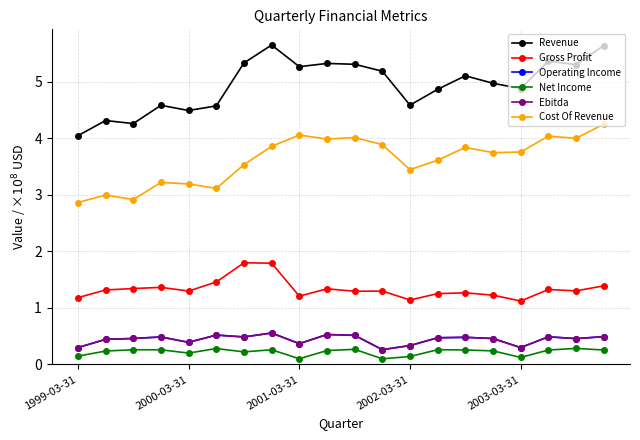

What is the difference between the second highest and second lowest values in the Ebitda series?

0.2